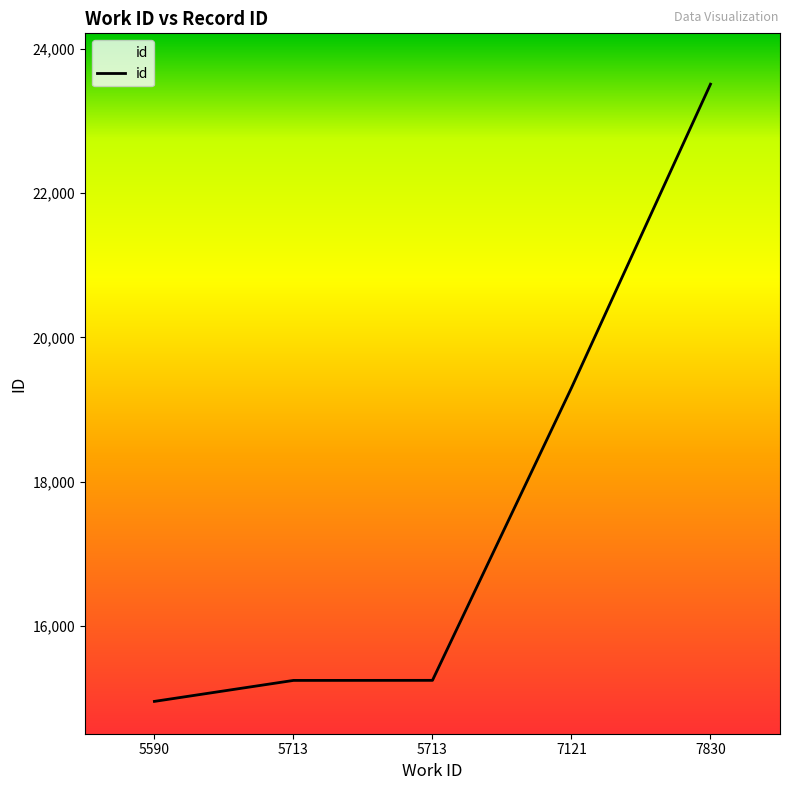

Is it true that the value at 7121 is 32672?

False